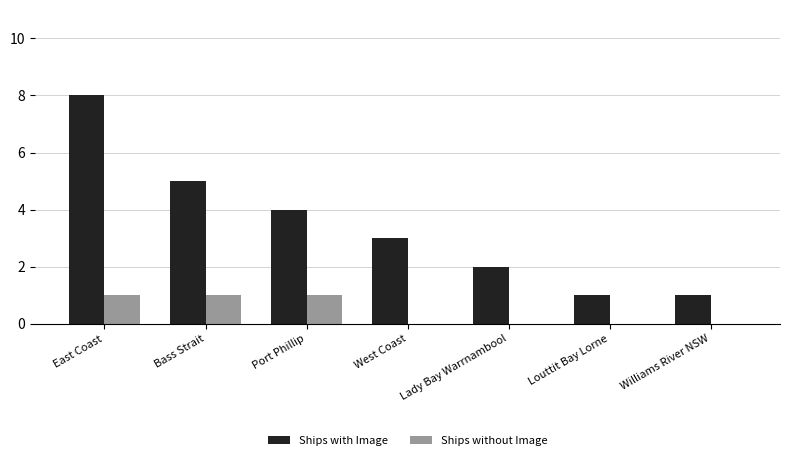

What is the greatest value displayed?

8